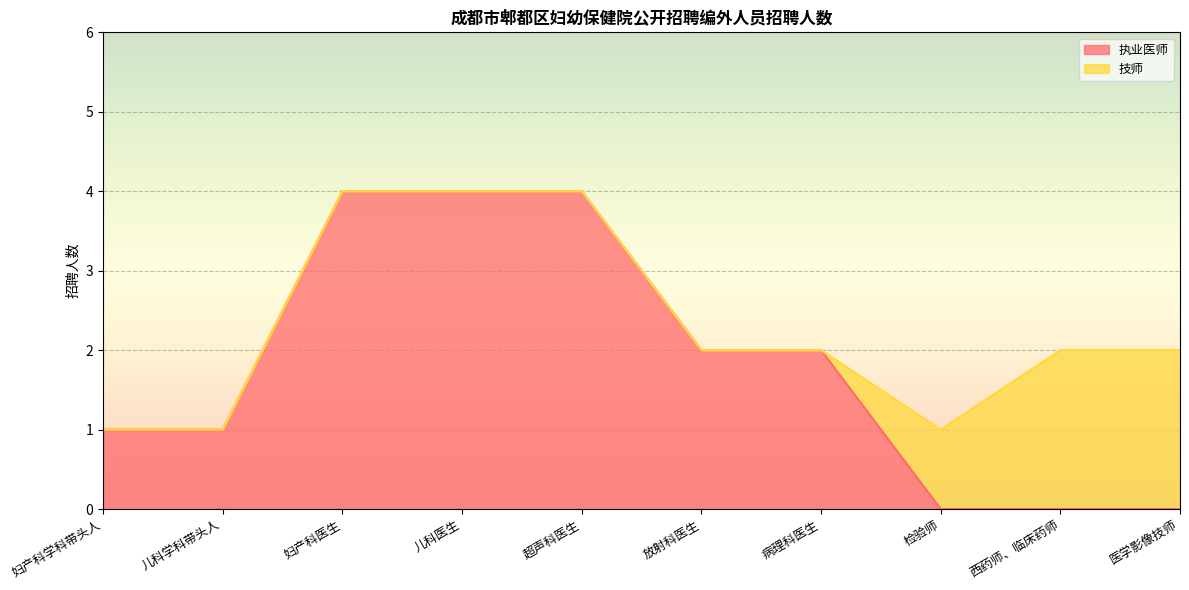

The value at 儿科学科带头人 is 1. True or false?

True